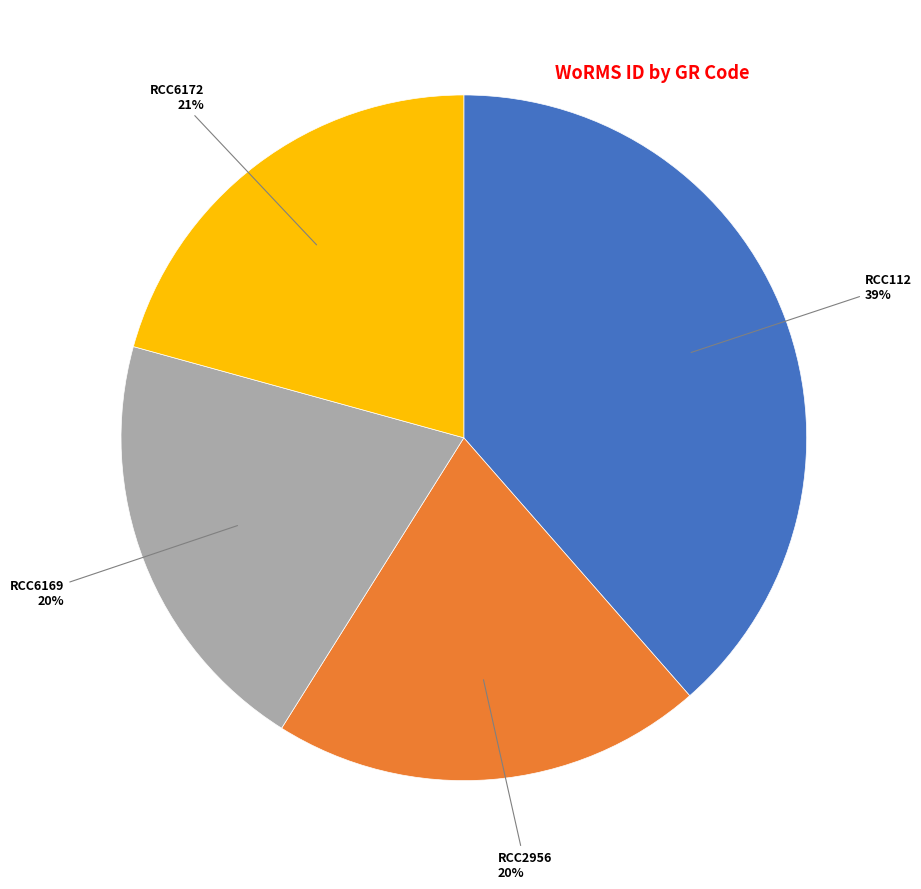

Combined, do RCC6169 and RCC112 account for over 50%?

Yes